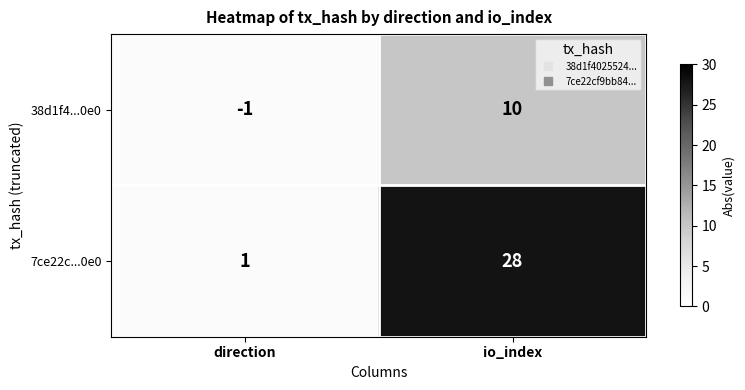

At which label is 38d1f4...0e0 closest to 4?

direction